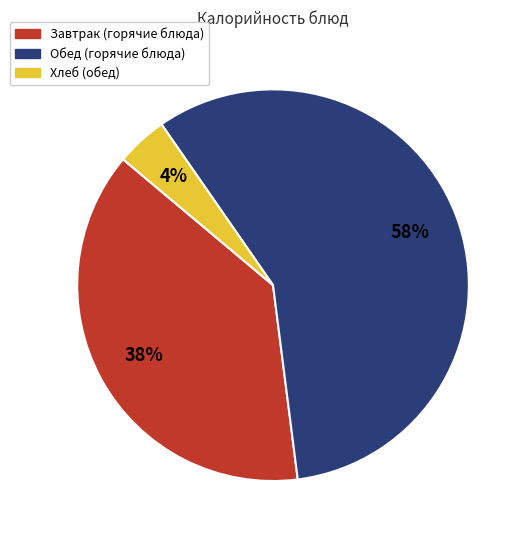

To the nearest percent, what is the average slice percentage?

33%